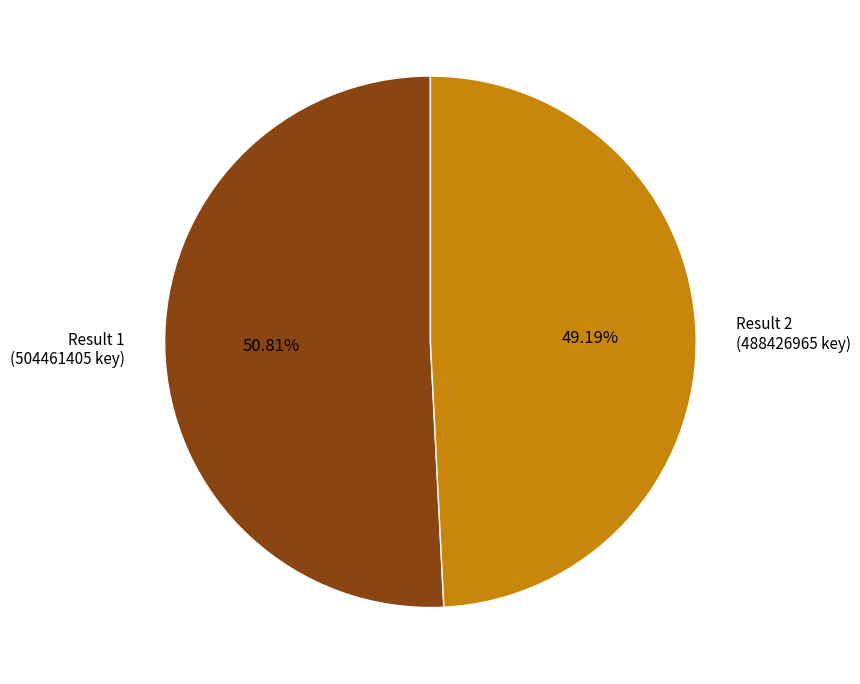

Rank the categories by value from lowest to highest.

Result 2 (488426965 key), Result 1 (504461405 key)